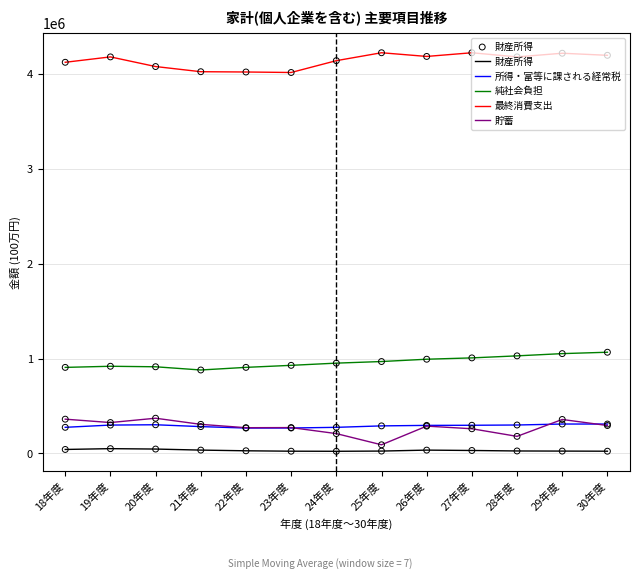

The value of 所得・富等に課される経常税 at 26年度 is 295600. True or false?

True